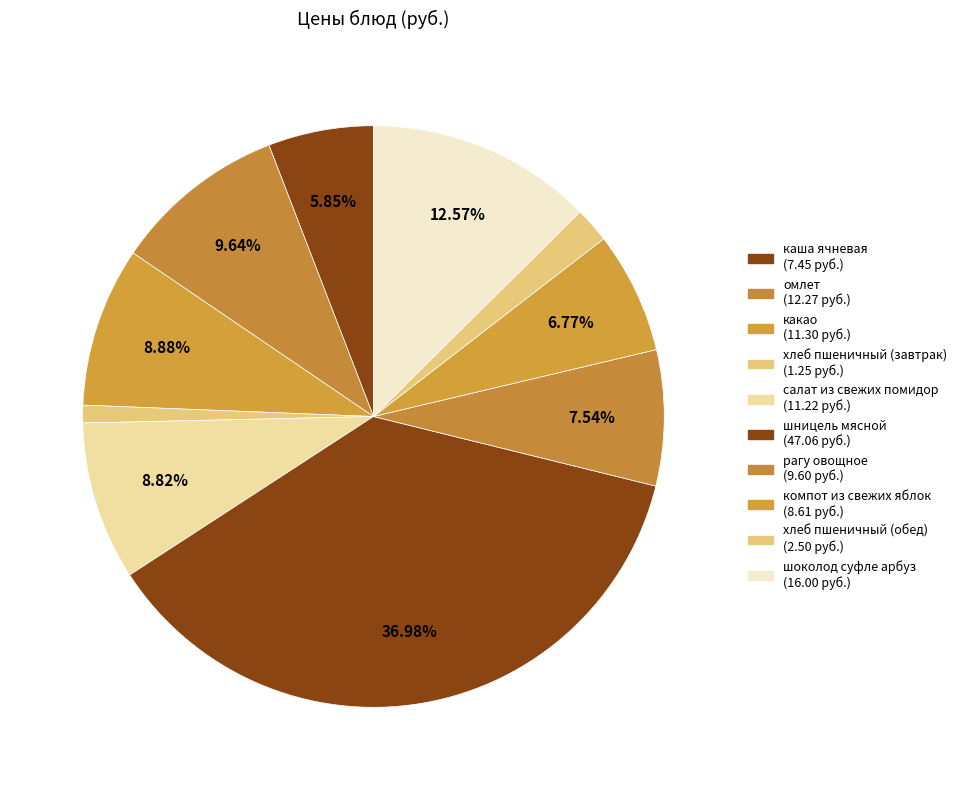

True or false: хлеб пшеничный (обед) accounts for 2% of the total.

True